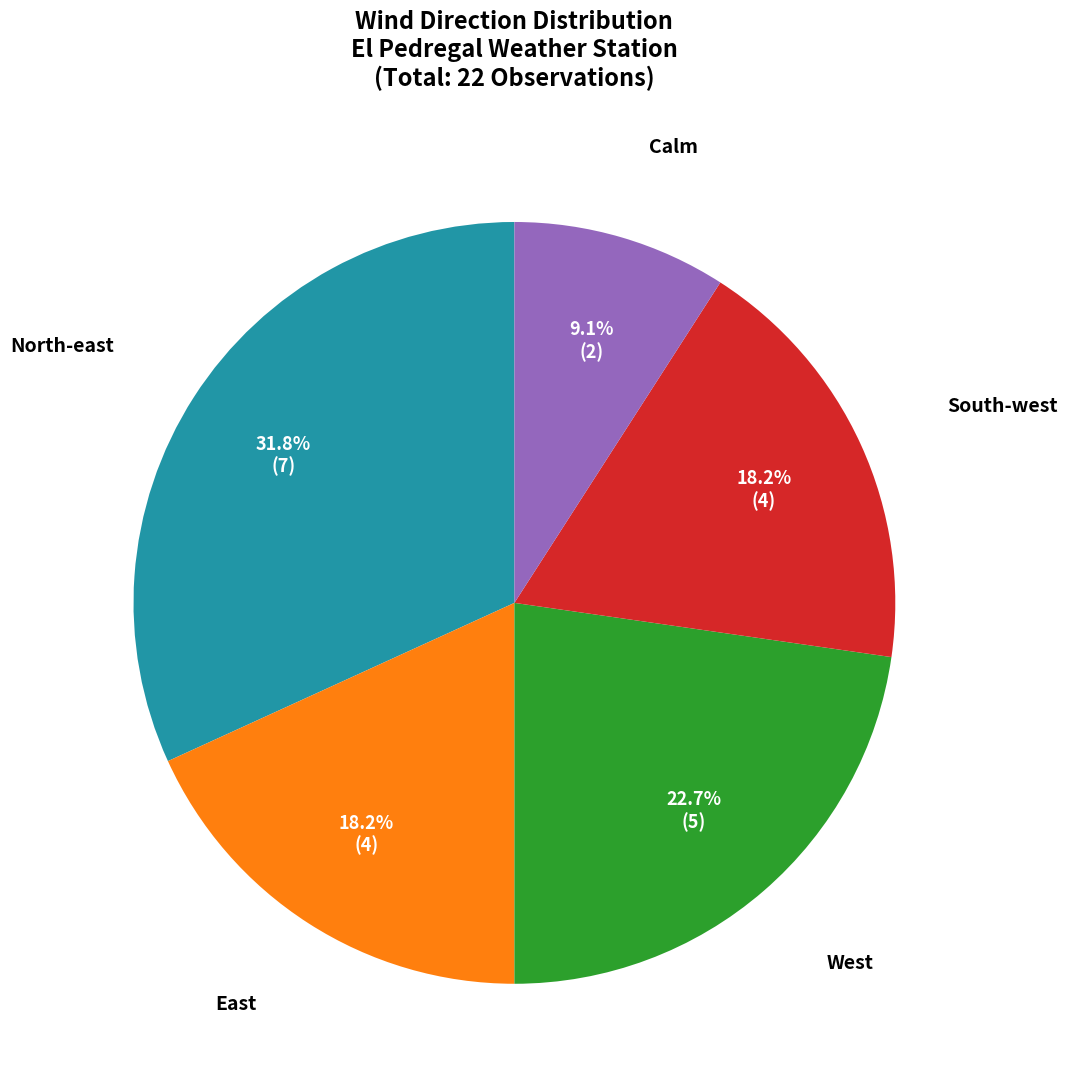

Which slice is the largest?

North-east